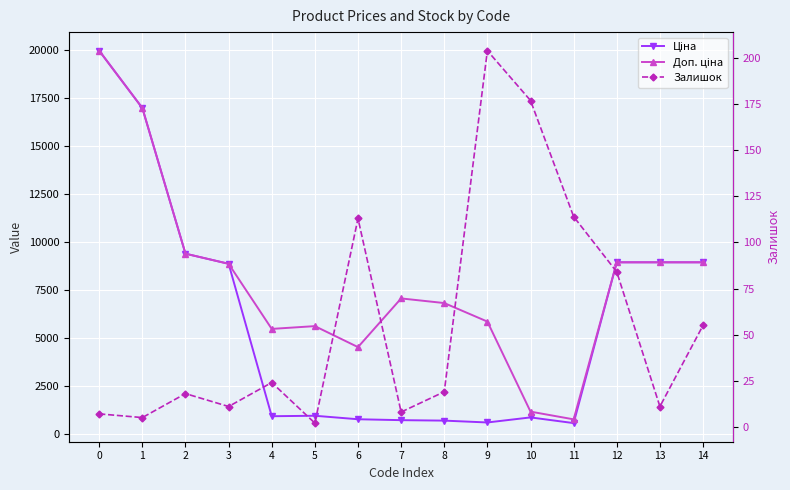

True or false: Доп. ціна has a value of 5607.2 at 5.

True